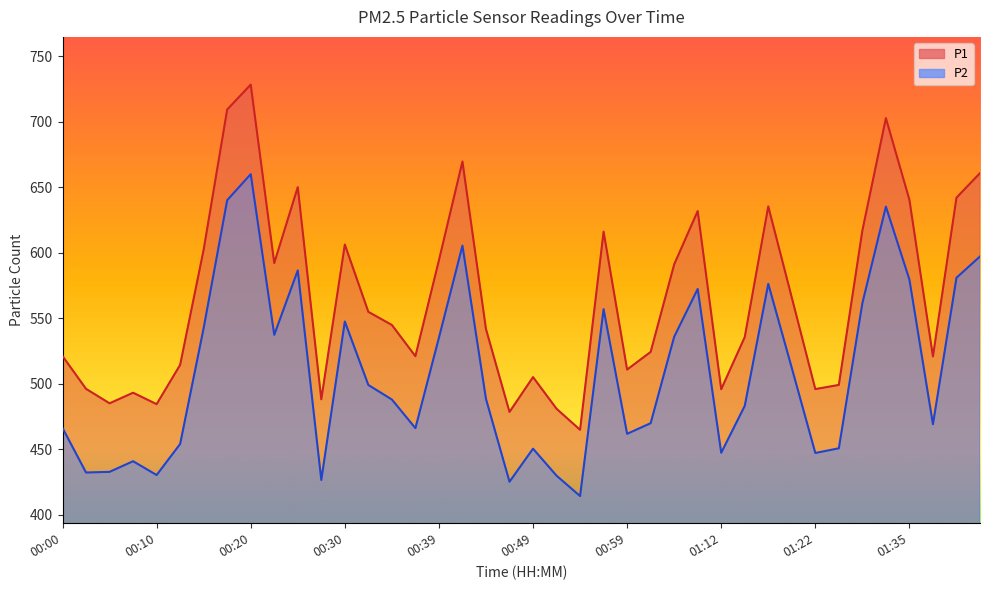

What is the label of the 40th point from the left?

01:43